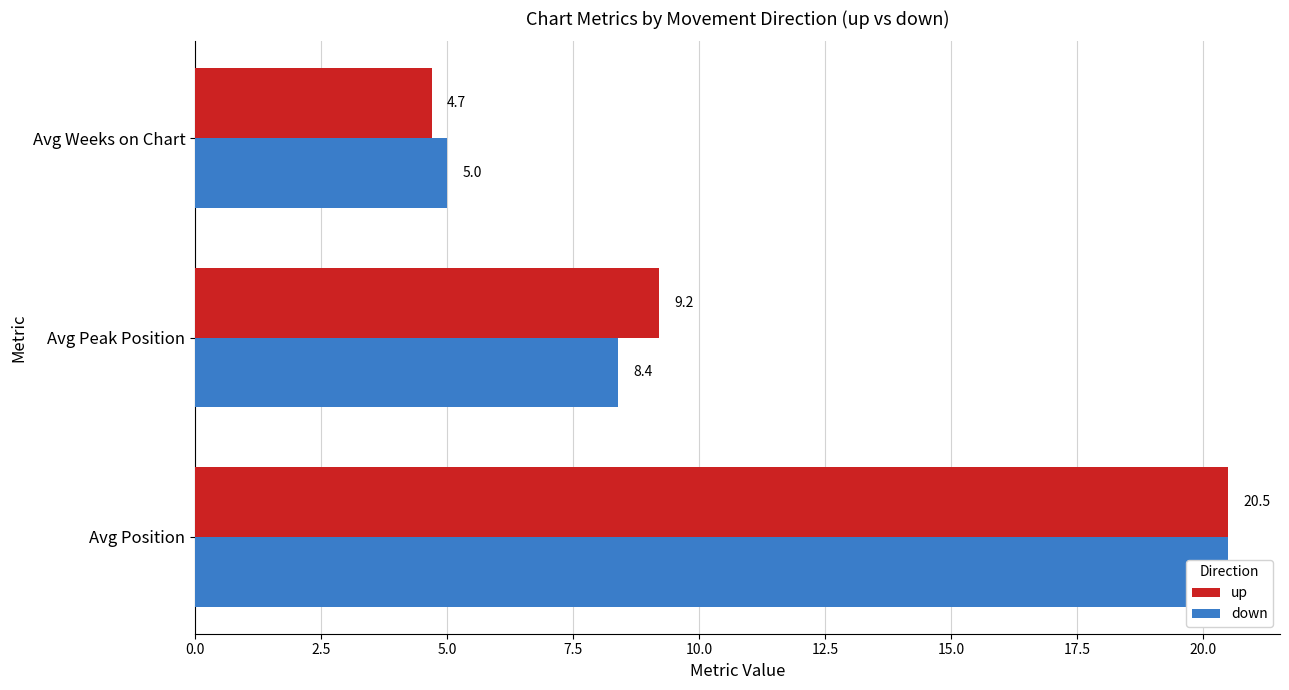

At 0.0, list the series in order from smallest to largest.

up, down